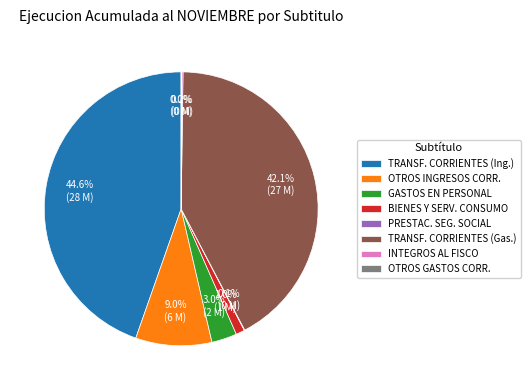

How much of the chart is everything except TRANSF. CORRIENTES (Gas.)?

57.9%